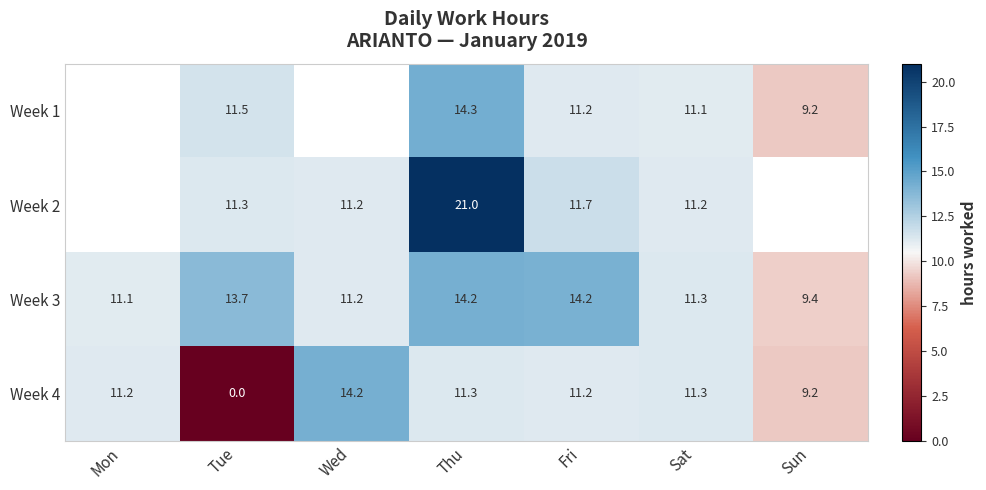

Where is Week 4 nearest to the value 7?

Sun